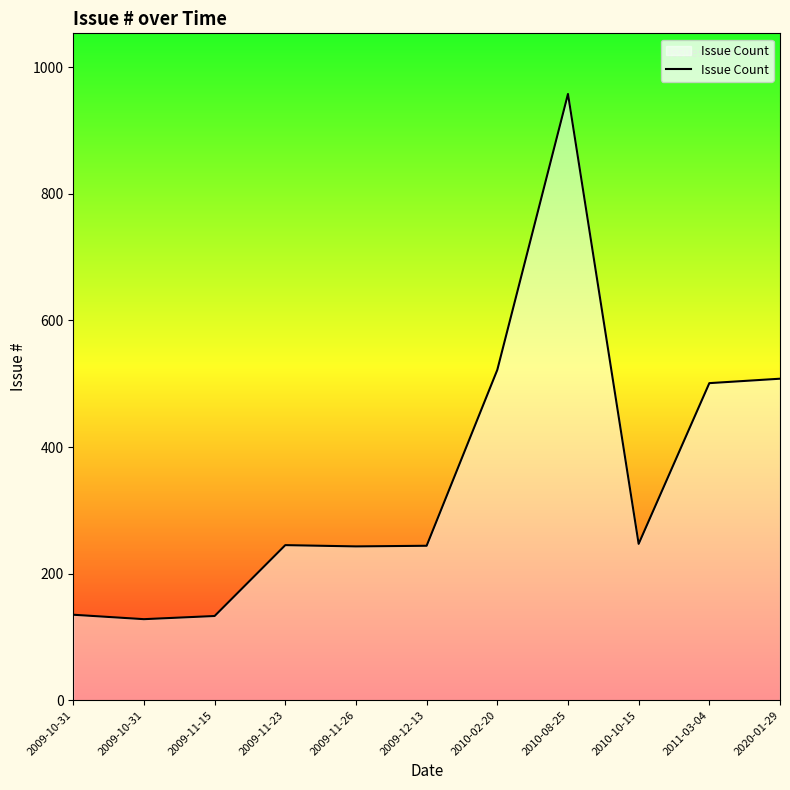

What is the difference between the values at 2009-11-15 and 2010-02-20?

389